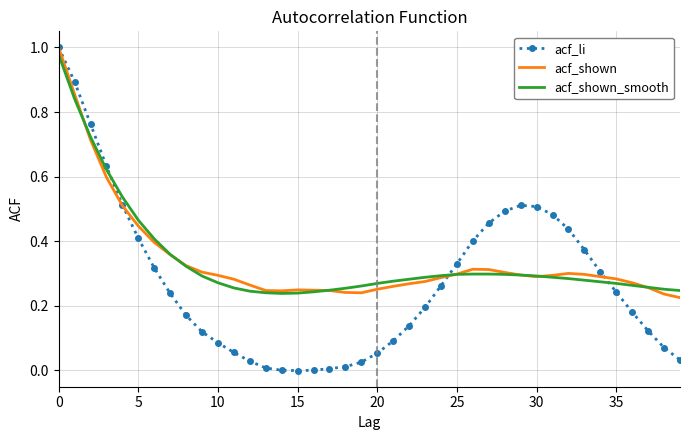

Which series has the largest range (max minus min)?

acf_li